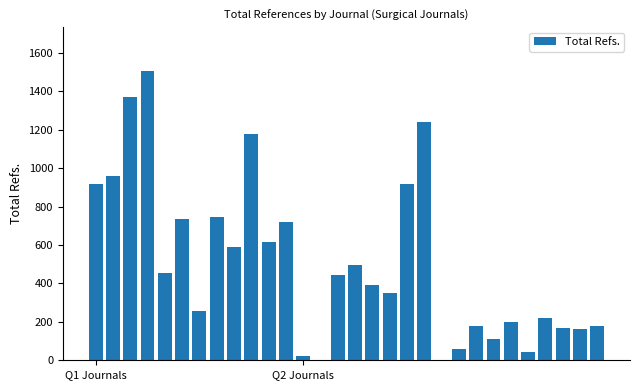

What is the sum of all values?

15223